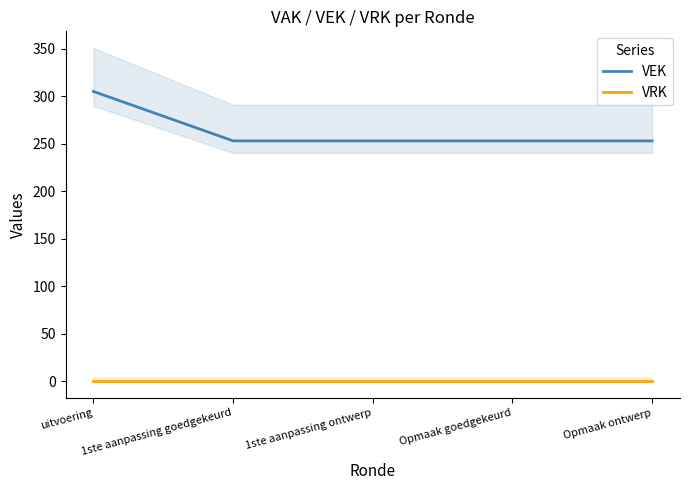

Which series has the widest spread of values?

VEK